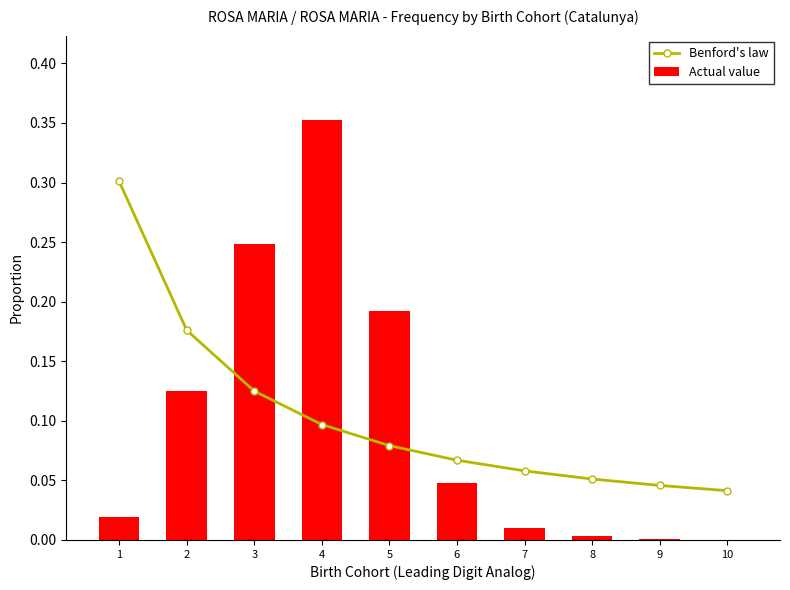

What is the value of the Benford's law bar at the 7th from the left?

0.1